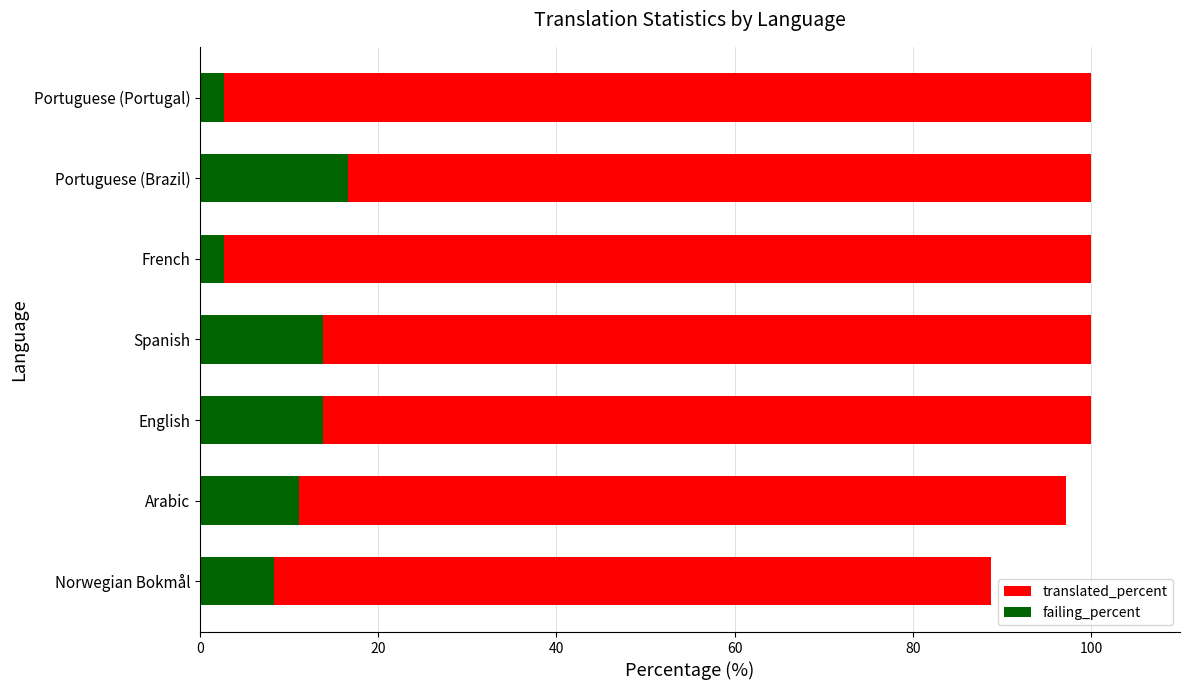

Is the value of translated_percent at English greater than the value of failing_percent at Spanish?

Yes